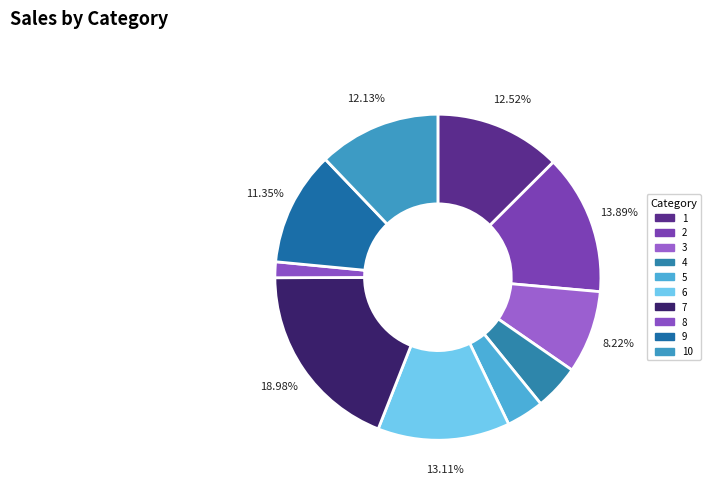

What is the largest slice in the pie chart?

7